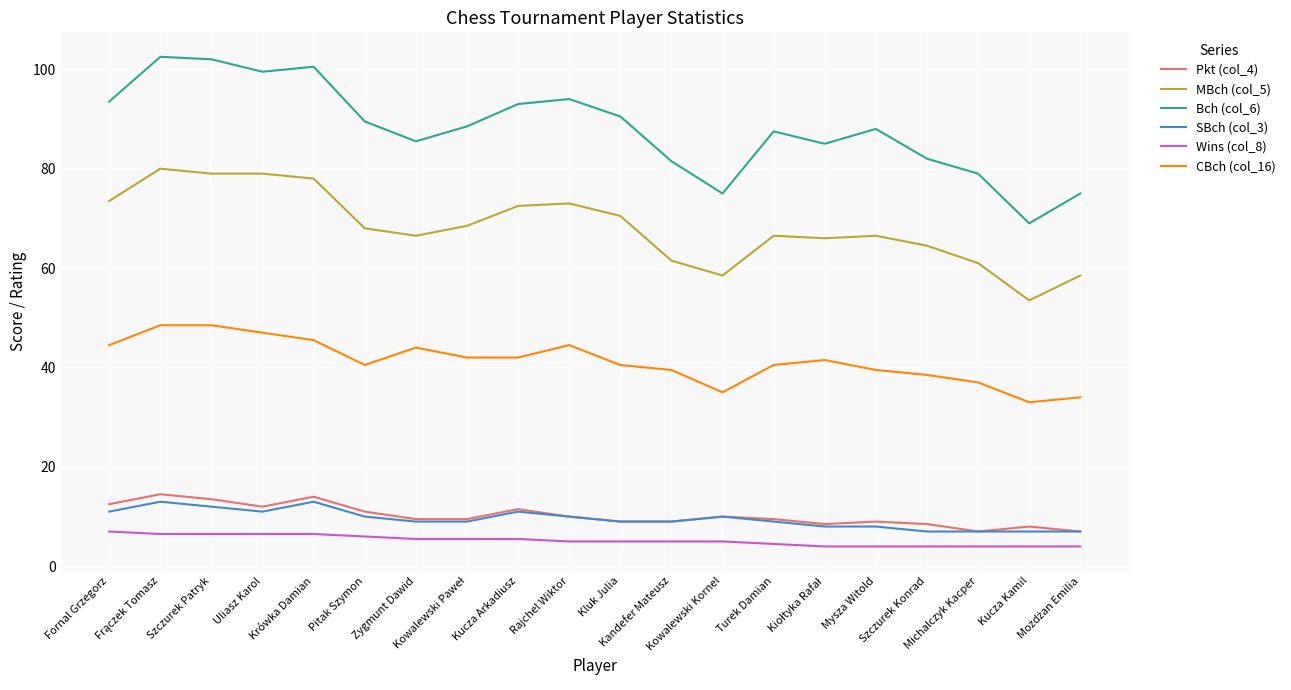

True or false: Bch (col_6) and CBch (col_16) cross at least once.

False